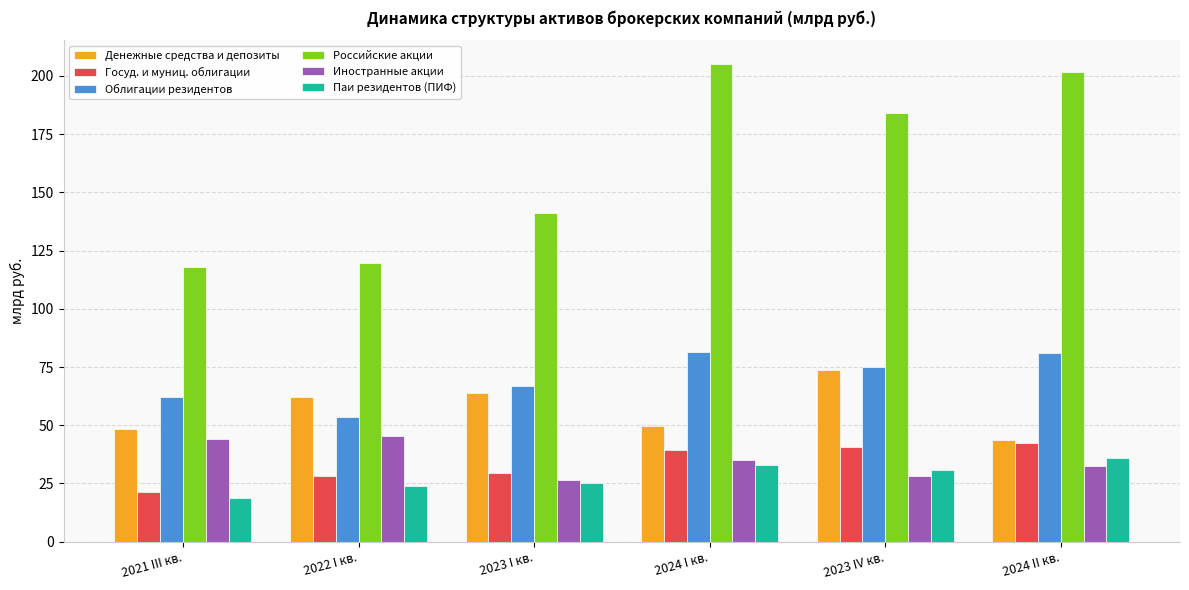

What position from the left is 2021 III кв.?

1